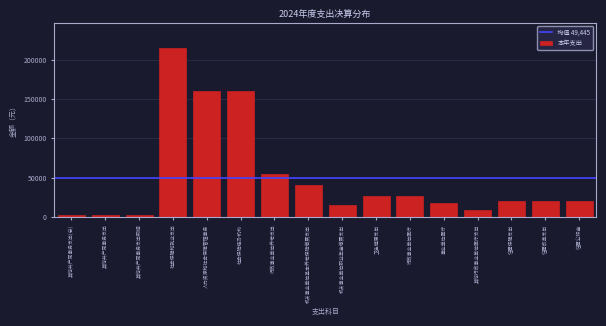

Reading left to right, extract all data points from this chart.

2147.0	2147.0	2147.0	215368.0	160368.0	160368.0	55000.0	40000.0	15000.0	26193.0	26193.0	17893.0	8300.0	20000.0	20000.0	20000.0